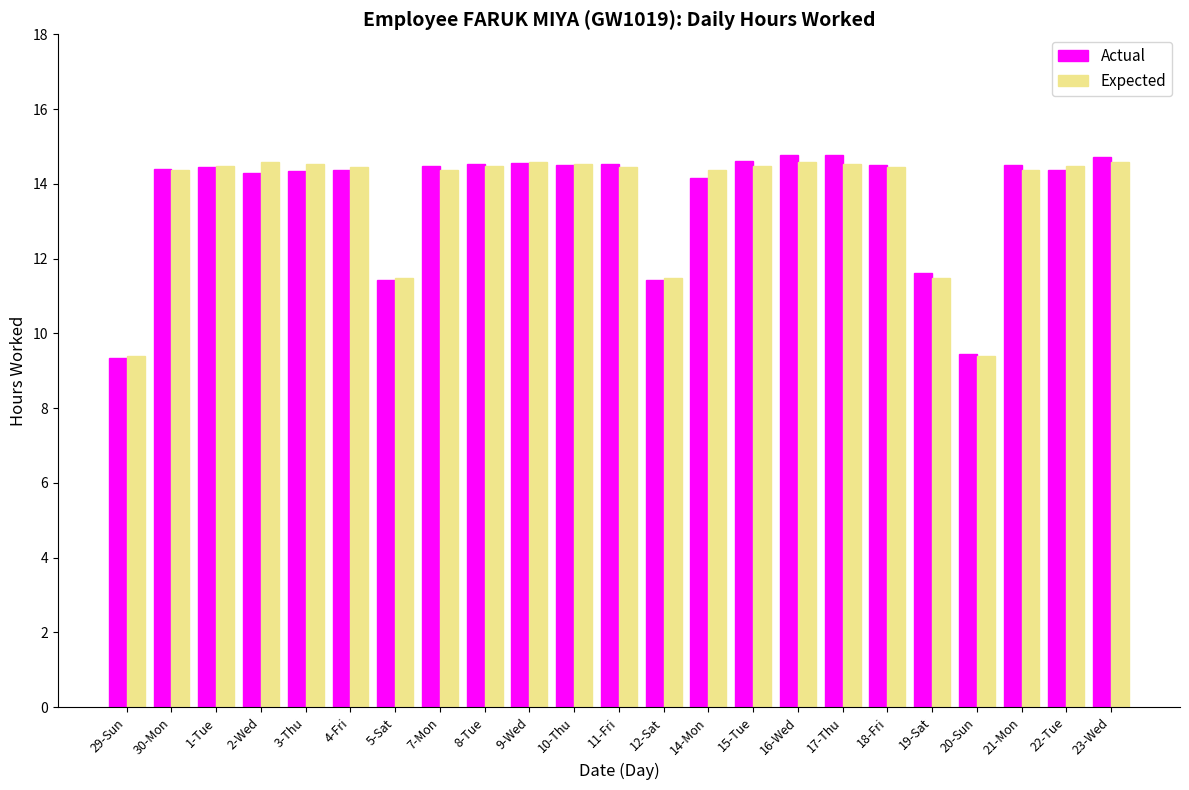

What is the value of the Actual bar at the 16th from the left?

14.8